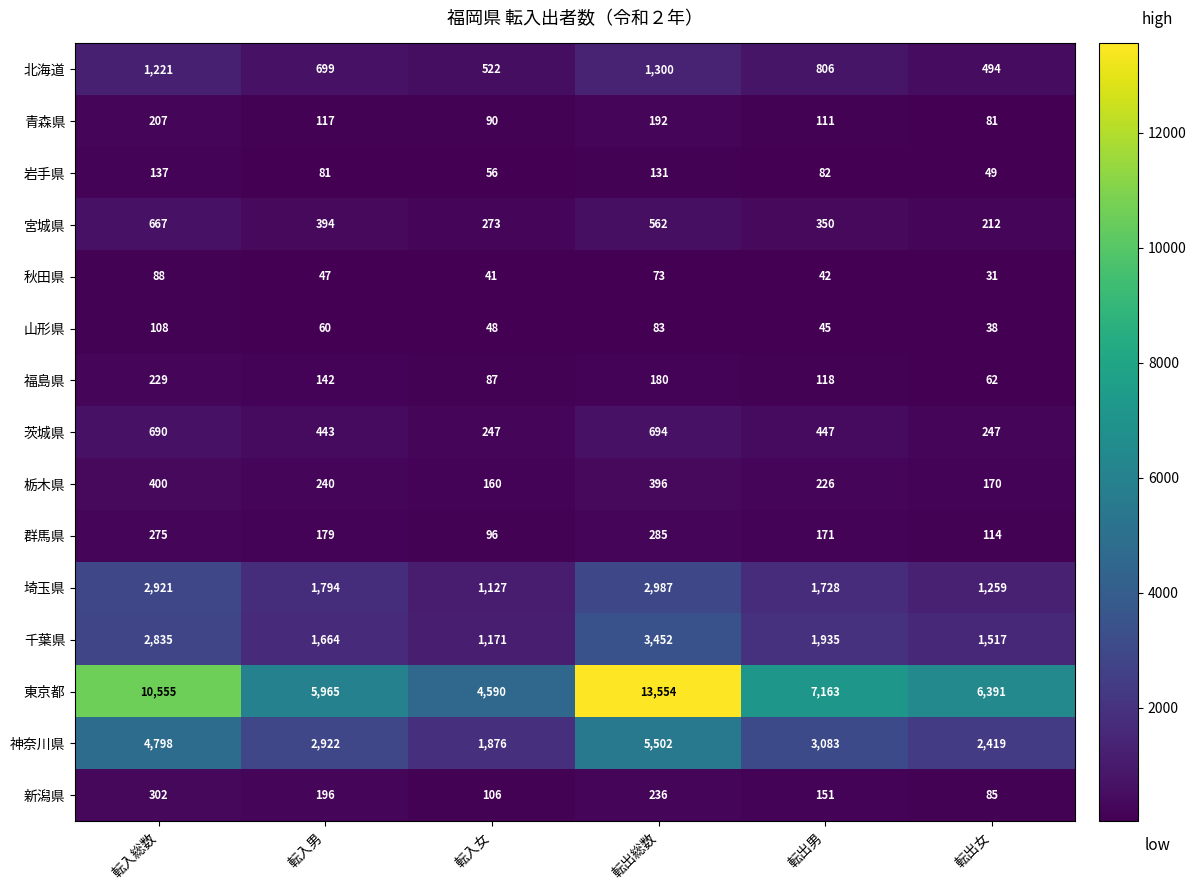

What is the spread (max minus min) of values at 転出総数?

13481